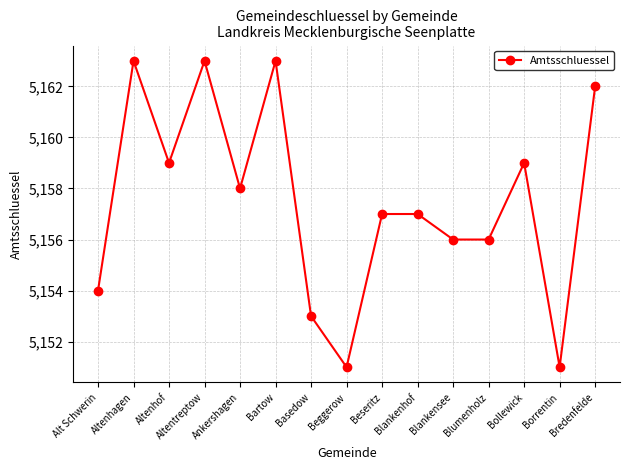

At which label does the data first exceed 5157?

Altenhagen